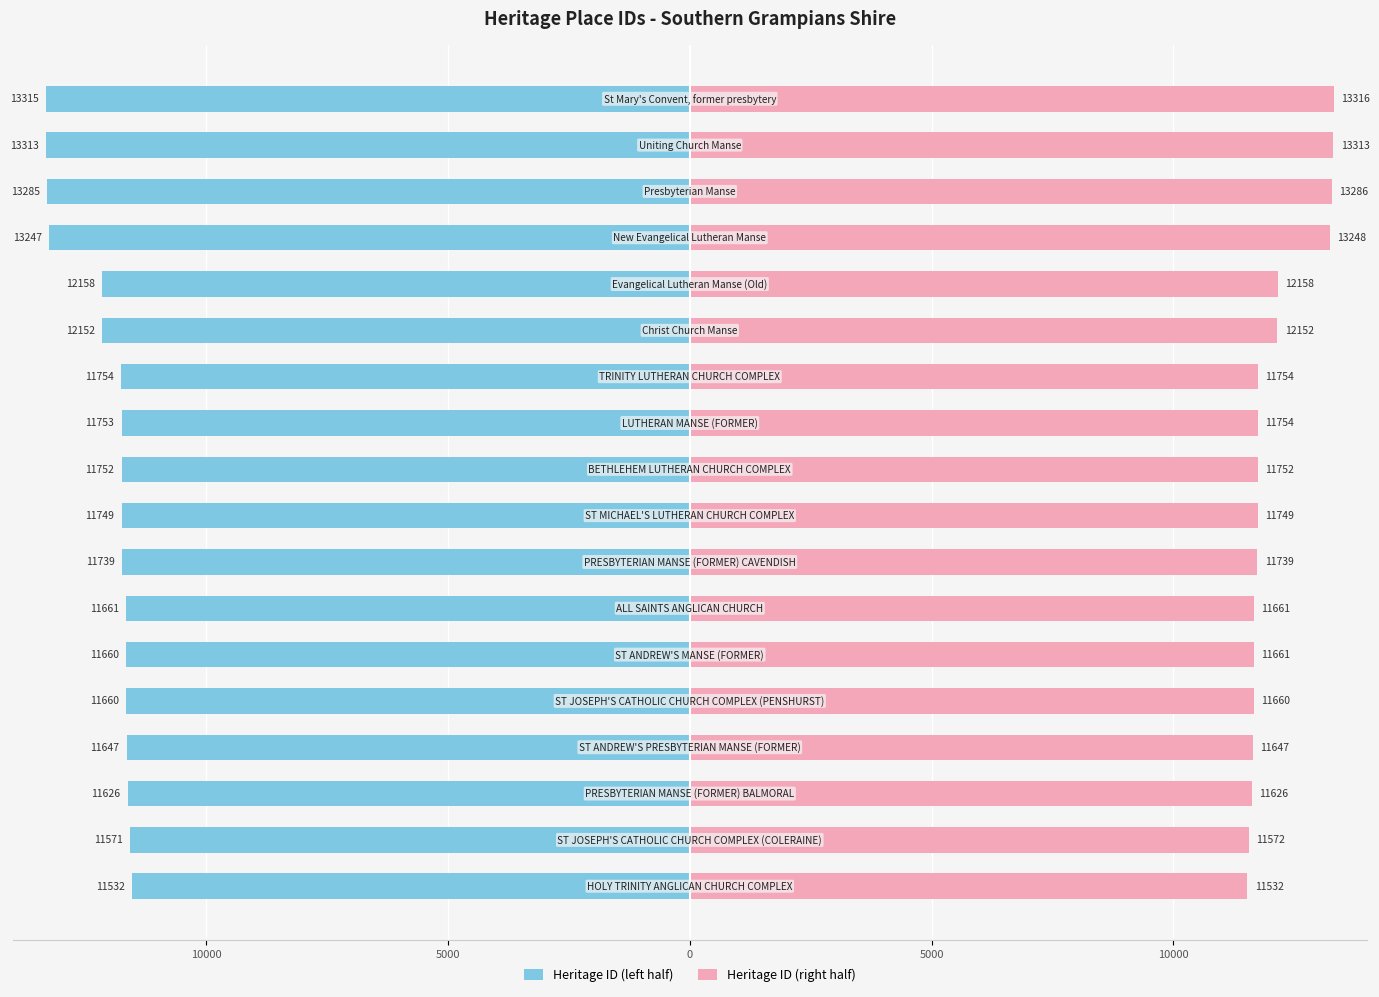

Rank the series by their average value, from lowest to highest.

Heritage ID (left half), Heritage ID (right half)